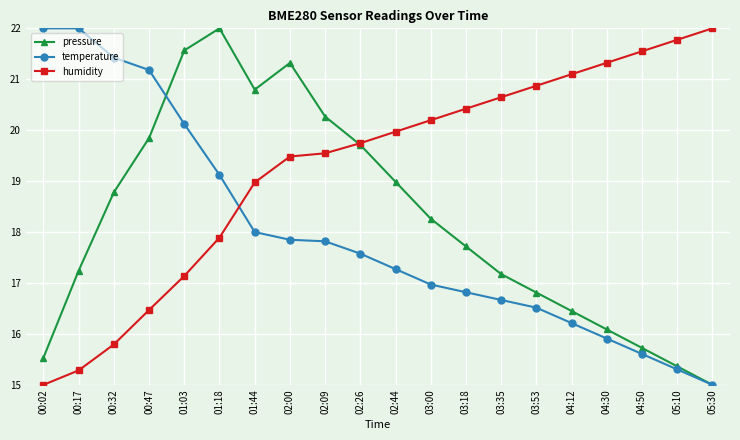

Rank the categories by humidity value from lowest to highest.

00:02, 00:17, 00:32, 00:47, 01:03, 01:18, 01:44, 02:00, 02:09, 02:26, 02:44, 03:00, 03:18, 03:35, 03:53, 04:12, 04:30, 04:50, 05:10, 05:30